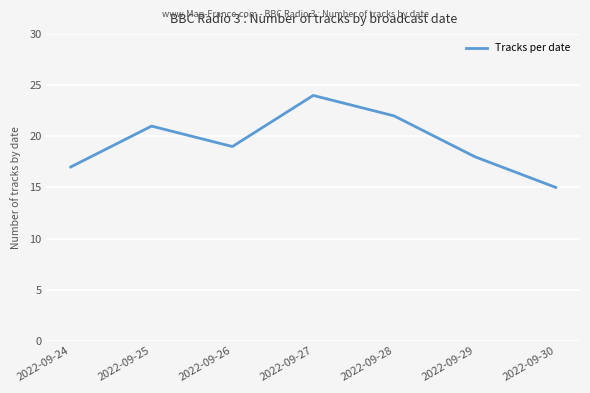

What is the average value?

19